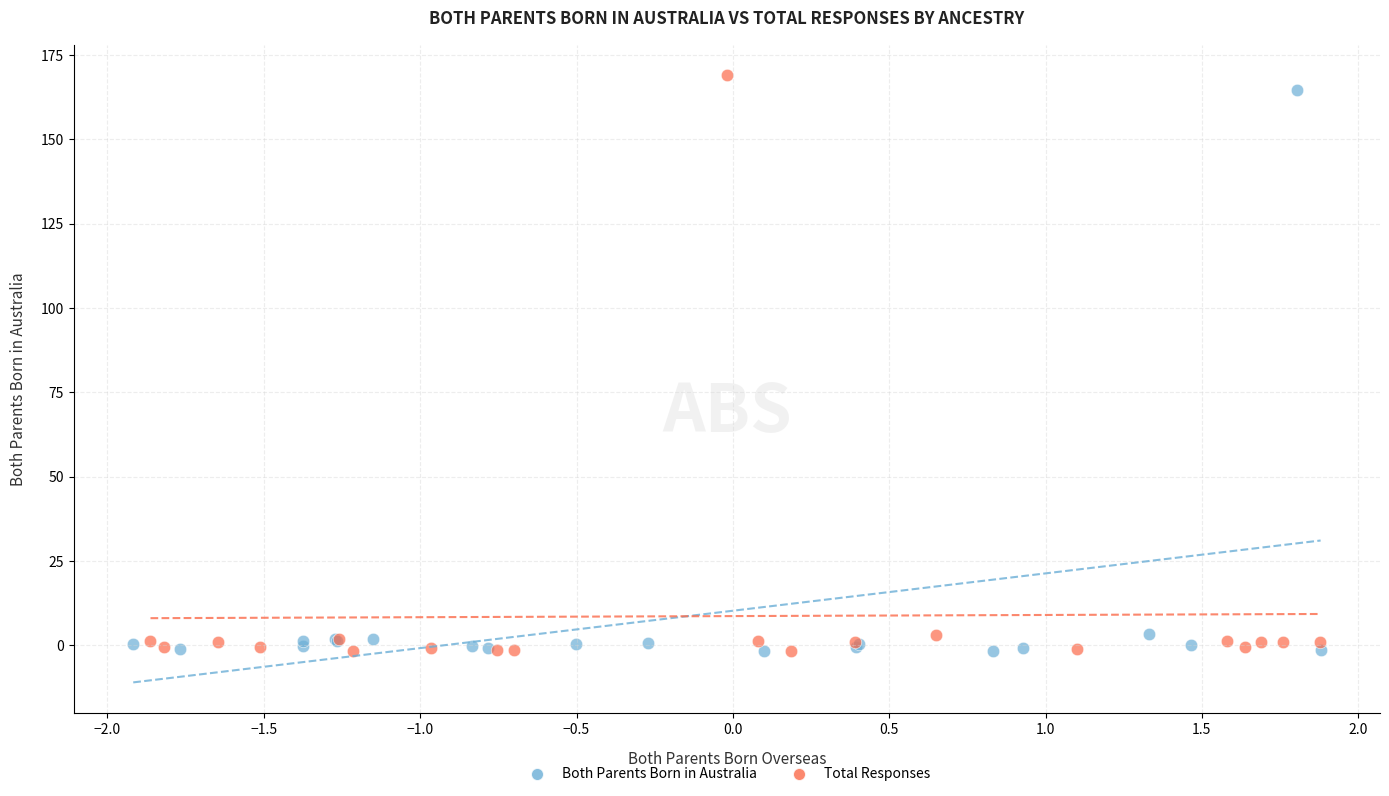

Which series has the widest spread of Y values?

Total Responses